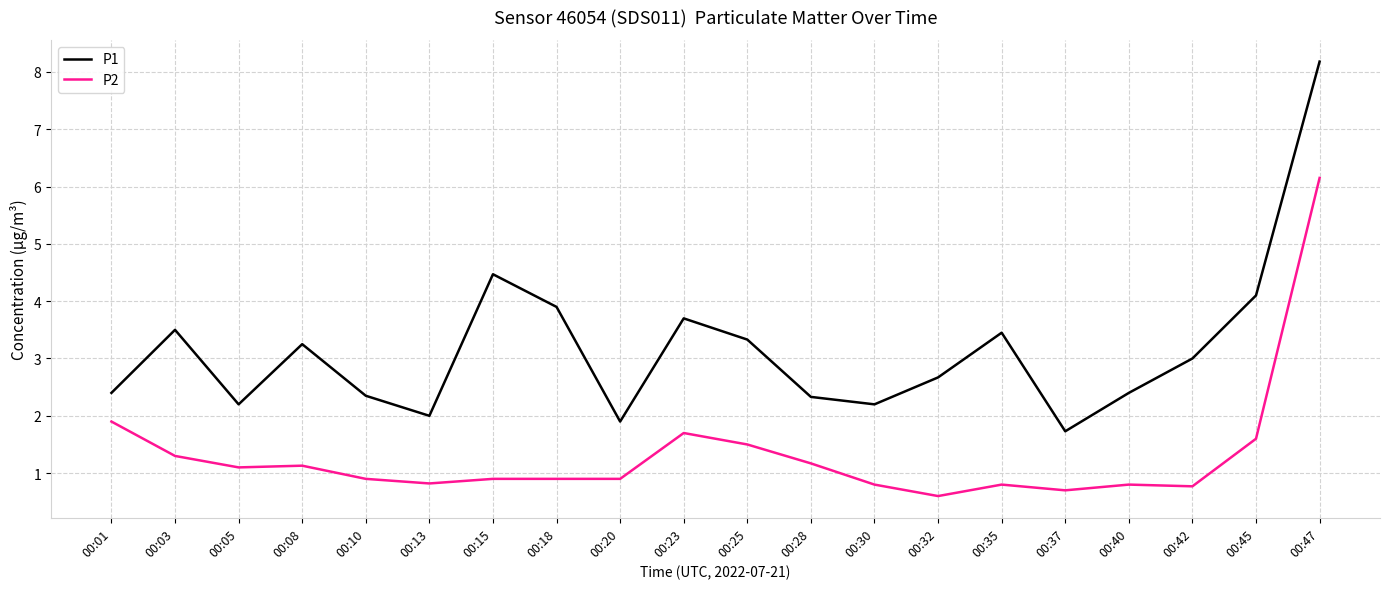

How many lines are shown in the chart?

2